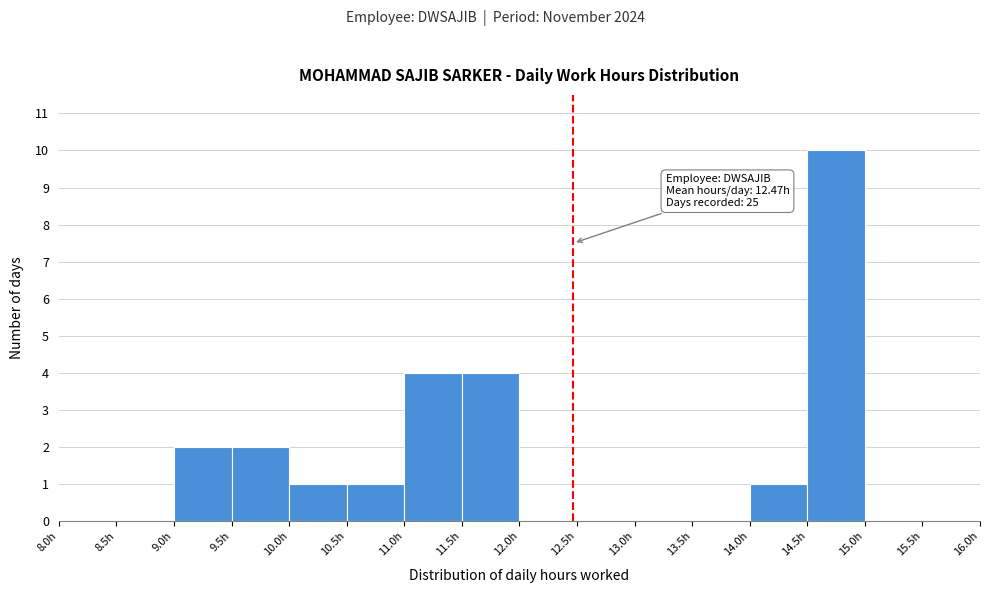

Over which range of the x-axis is the bar tallest?

14.5 to 15.0